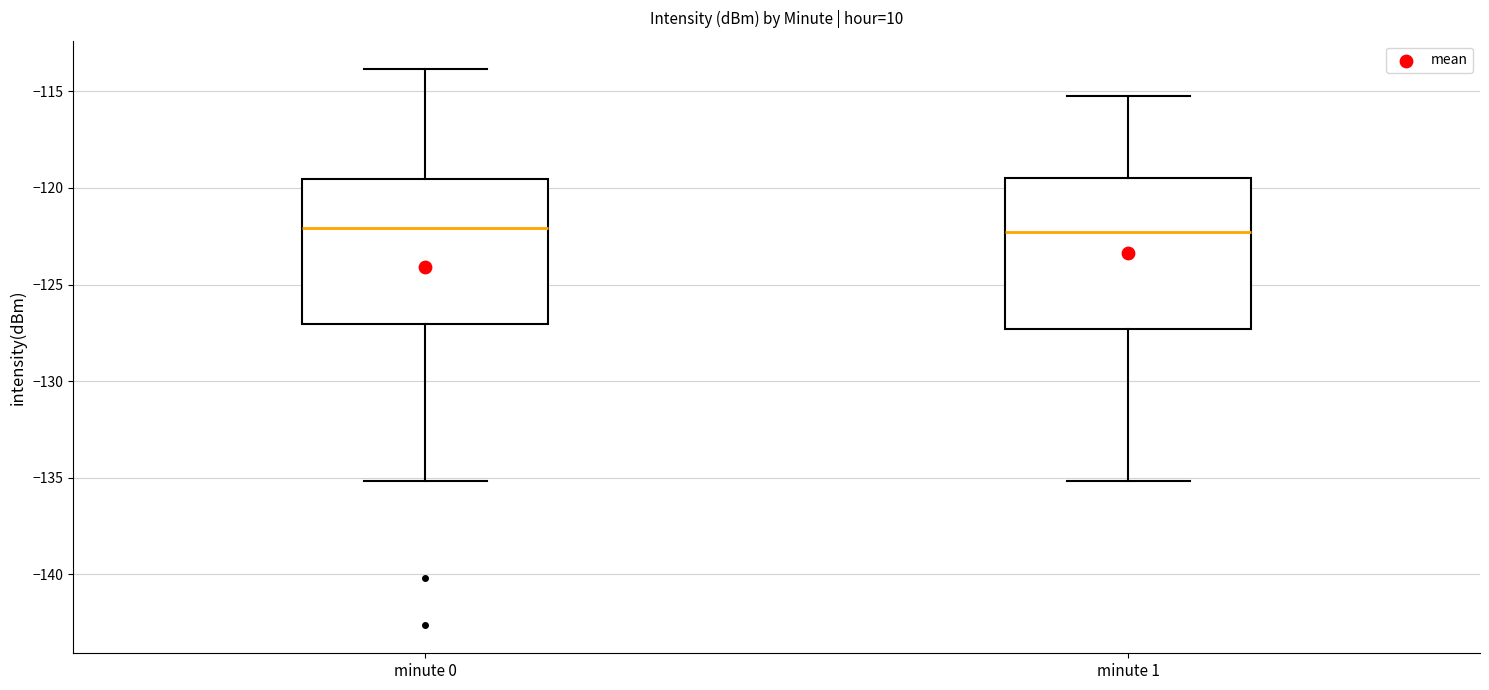

Where does the lower whisker of the box for minute 0 end on the y-axis? The values are not printed on the chart, so give them approximately, as read against the axis.

-135.0